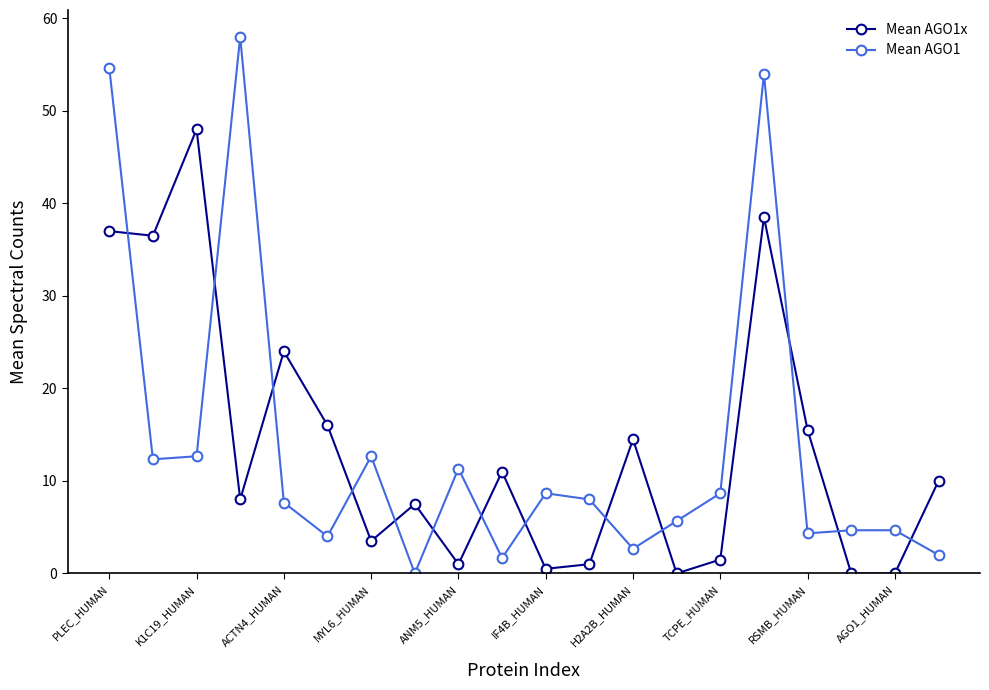

What is the value of the Mean AGO1x point at the 10th from the left?

11.0